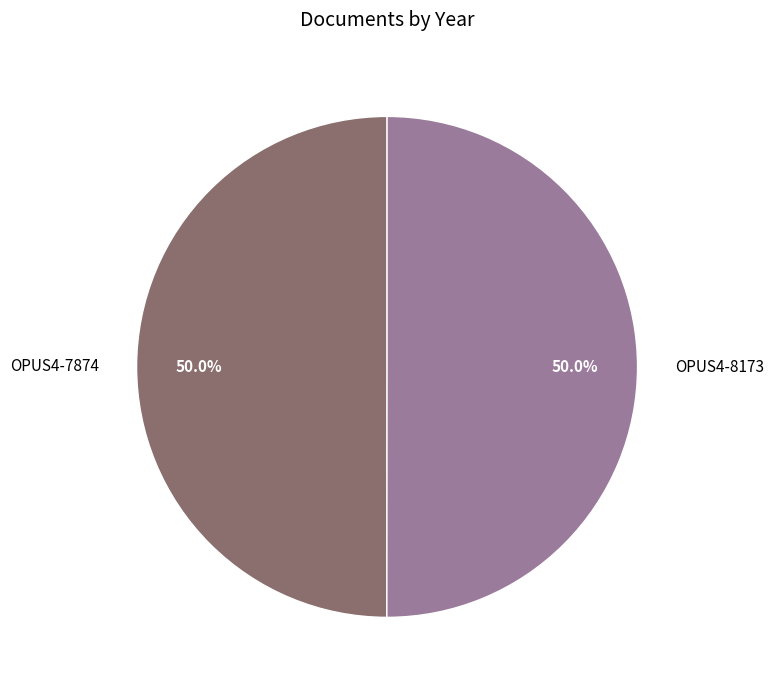

To the nearest percent, what is the average slice percentage?

50%